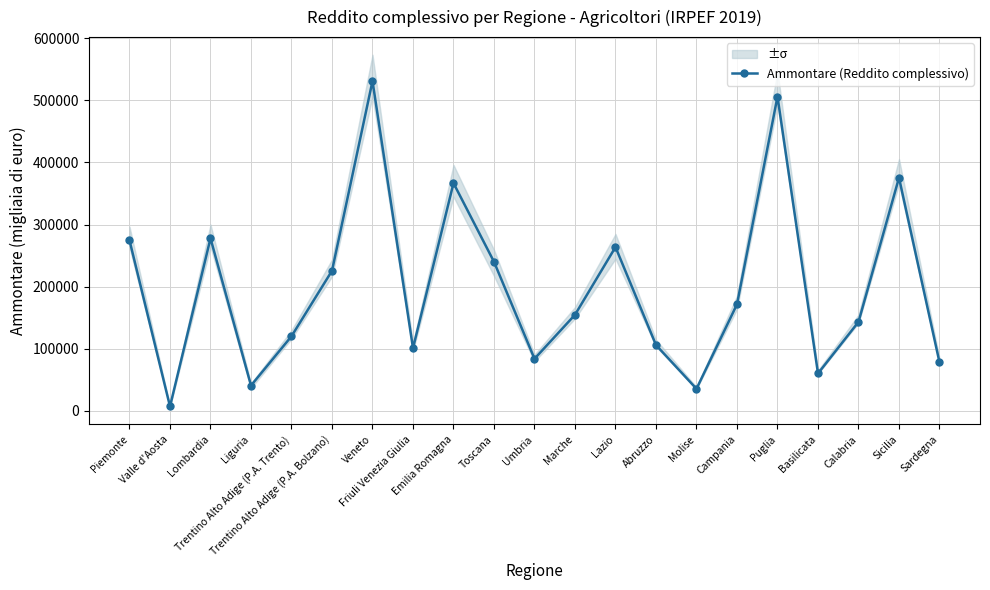

List the labels in order of value, smallest first.

Valle d'Aosta, Molise, Liguria, Basilicata, Sardegna, Umbria, Friuli Venezia Giulia, Abruzzo, Trentino Alto Adige (P.A. Trento), Calabria, Marche, Campania, Trentino Alto Adige (P.A. Bolzano), Toscana, Lazio, Piemonte, Lombardia, Emilia Romagna, Sicilia, Puglia, Veneto